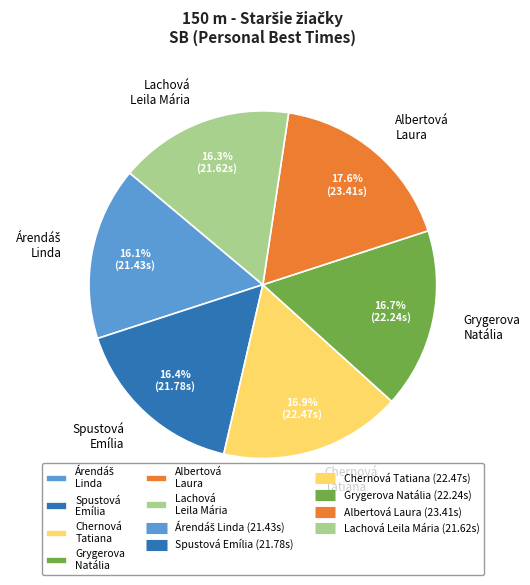

Is there a majority slice in this chart?

No